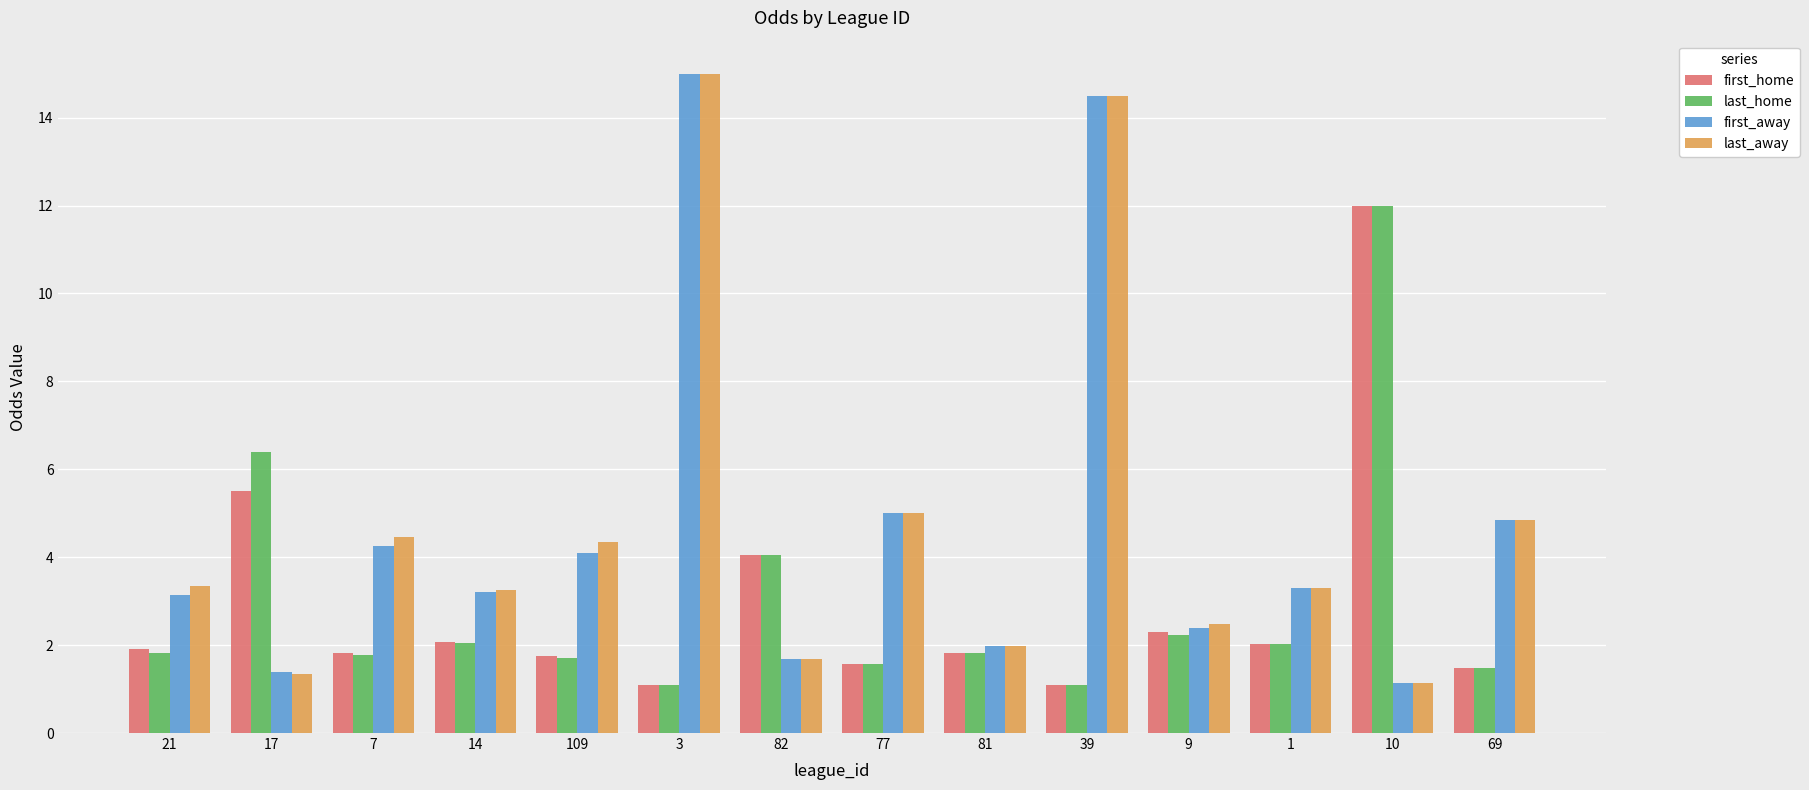

What is the difference between the highest and lowest values at 7?

2.7